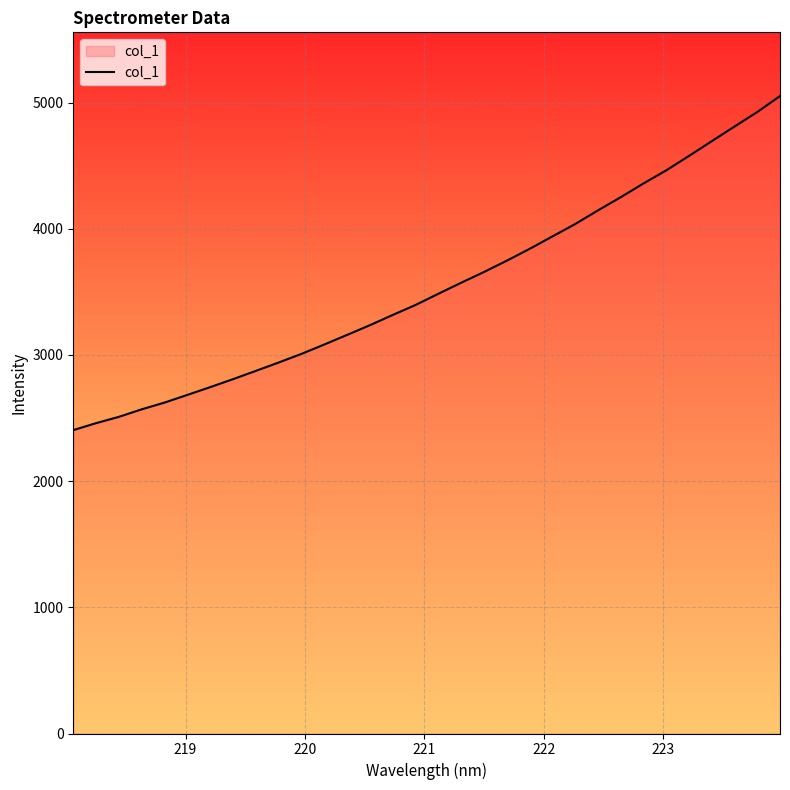

What is the smallest value displayed?

2404.4